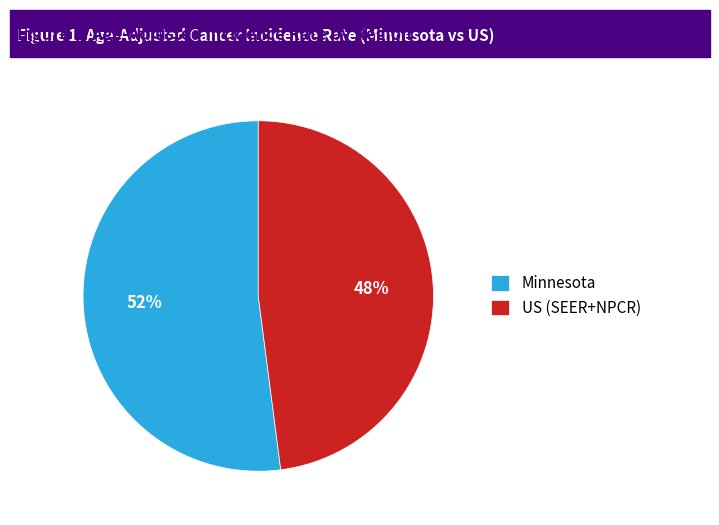

Is US (SEER+NPCR) the majority of the pie?

No